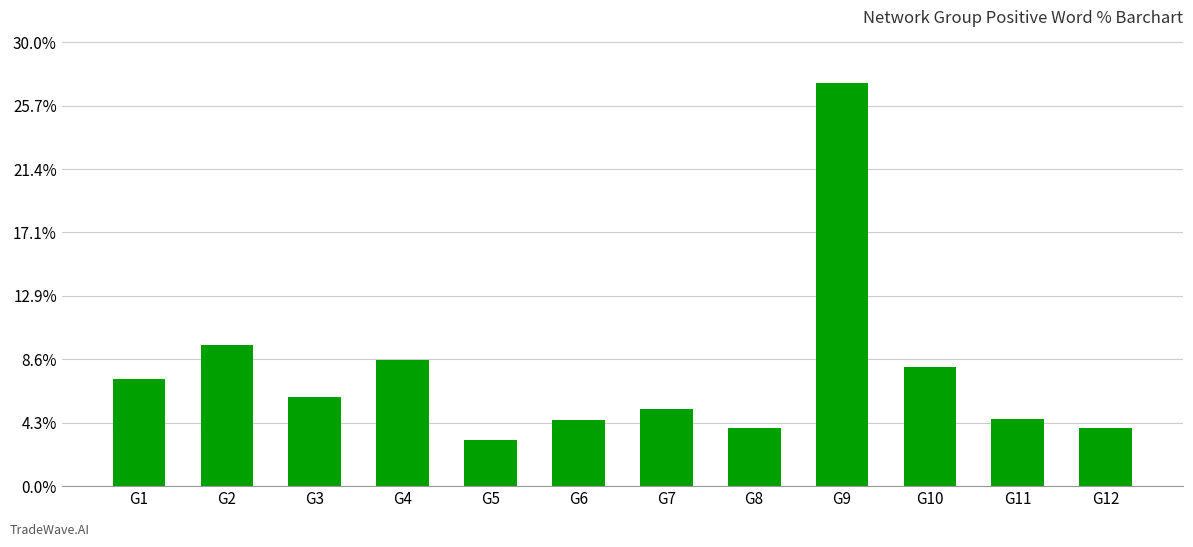

What is the ratio of the value at G3 to the value at G6?

1.3